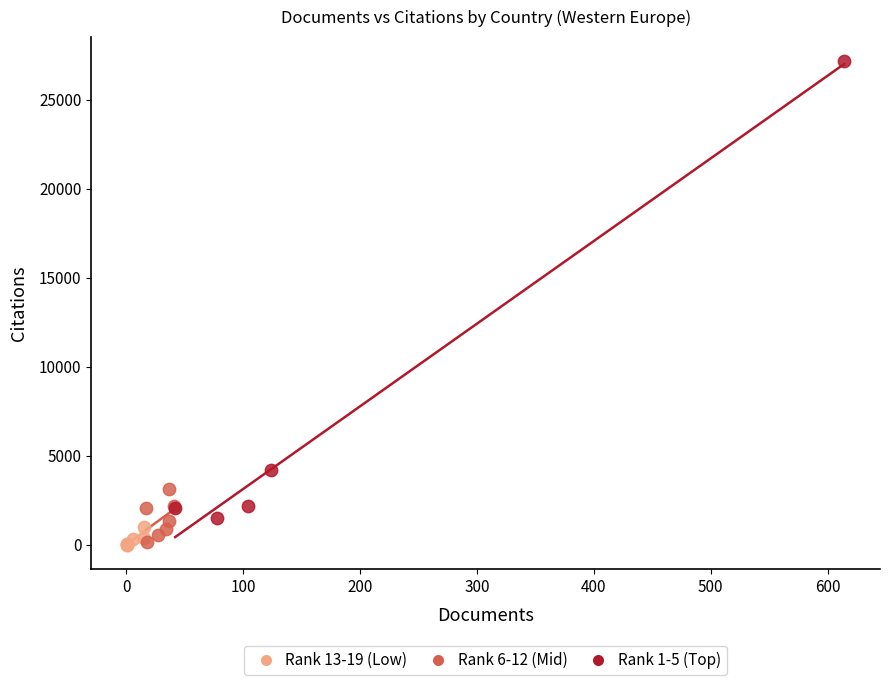

Which series has the widest spread of Y values?

Rank 1-5 (Top)